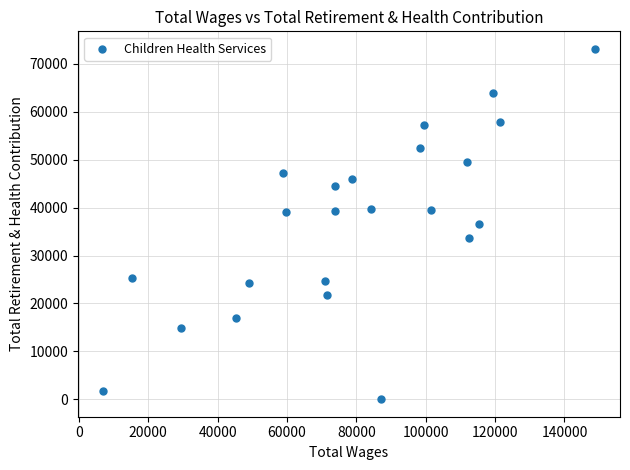

What is the range of Y values (max minus min)?

73151